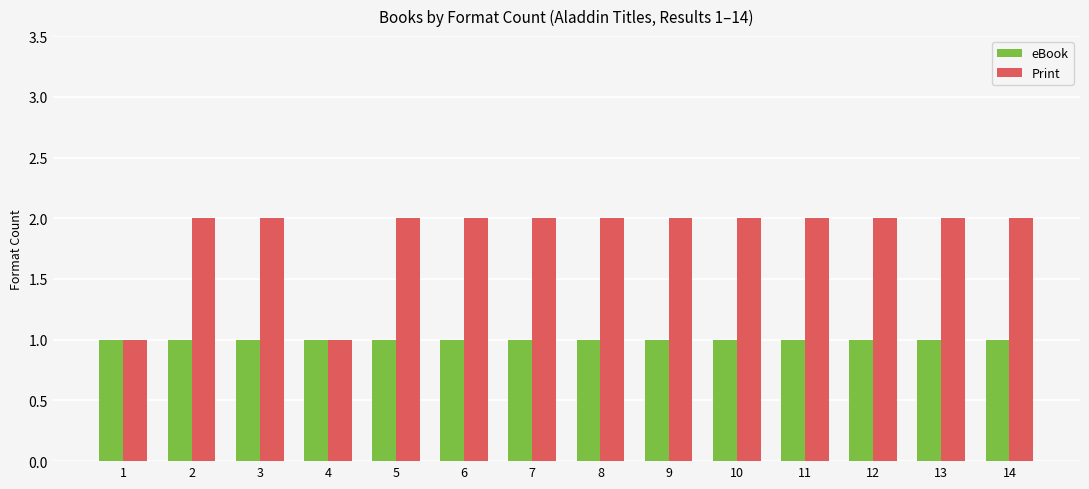

At 9, list the series in order from smallest to largest.

eBook, Print